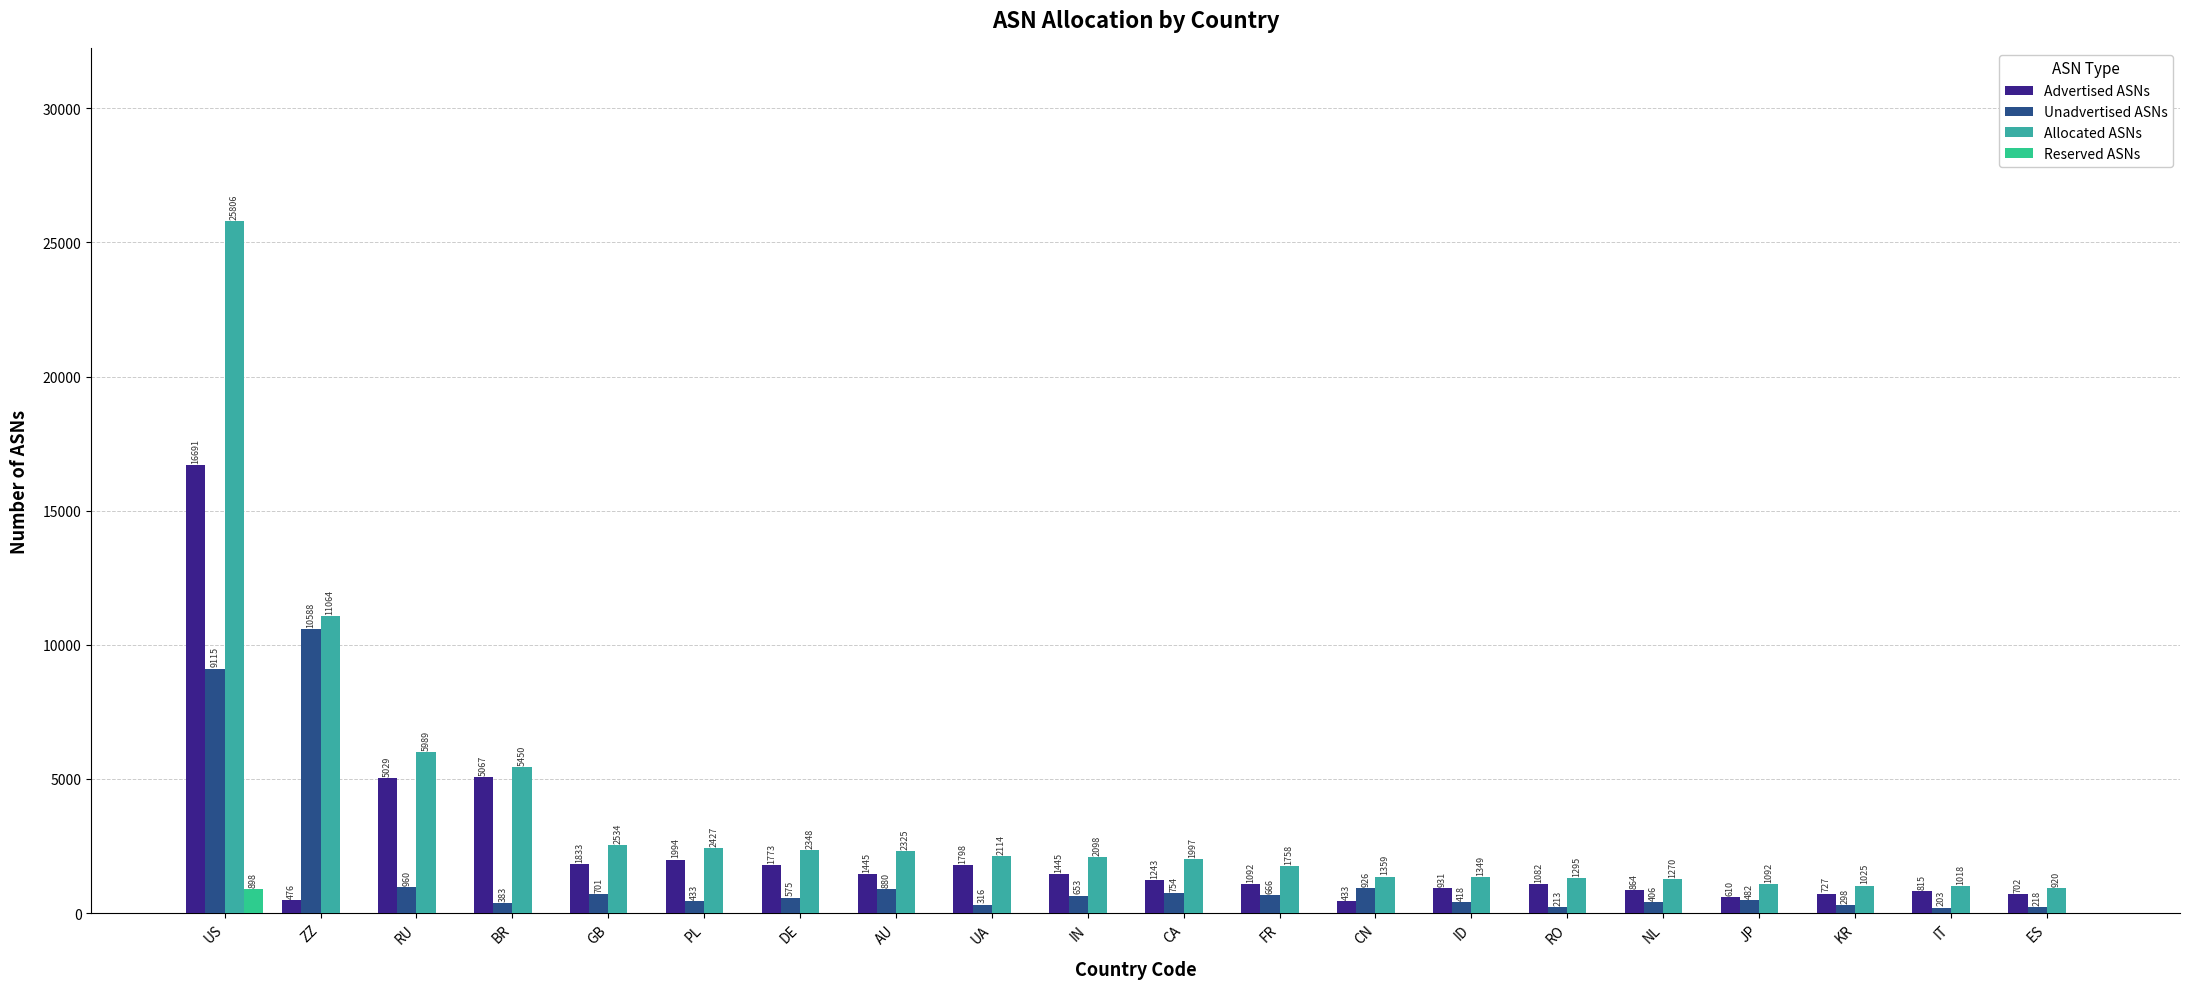

Reading left to right, what are all the values shown in this chart?

Advertised ASNs: 16691	476	5029	5067	1833	1994	1773	1445	1798	1445	1243	1092	433	931	1082	864	610	727	815	702
Unadvertised ASNs: 9115	10588	960	383	701	433	575	880	316	653	754	666	926	418	213	406	482	298	203	218
Allocated ASNs: 25806	11064	5989	5450	2534	2427	2348	2325	2114	2098	1997	1758	1359	1349	1295	1270	1092	1025	1018	920
Reserved ASNs: 898	0	0	0	0	0	0	0	0	0	0	0	0	0	0	0	0	0	0	0